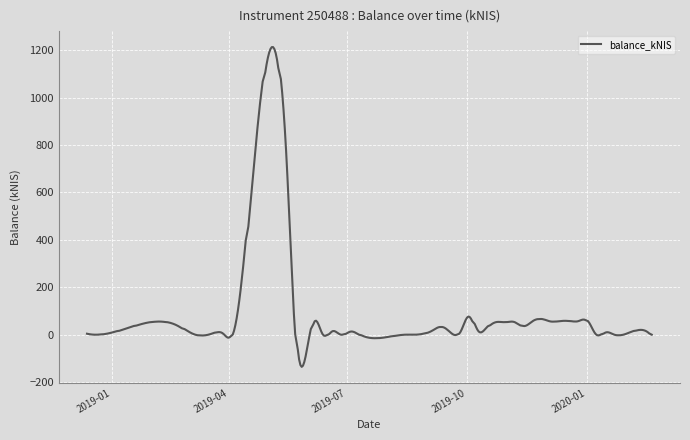

What is the average value?

94.8